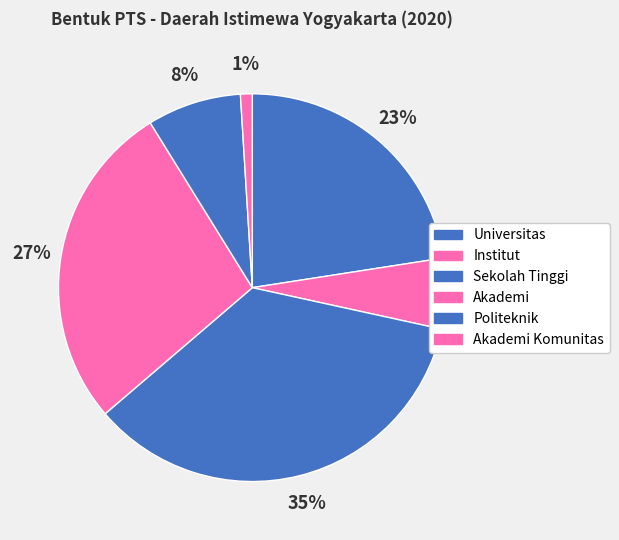

To the nearest percent, what is the combined percentage of Universitas and Akademi?

50%